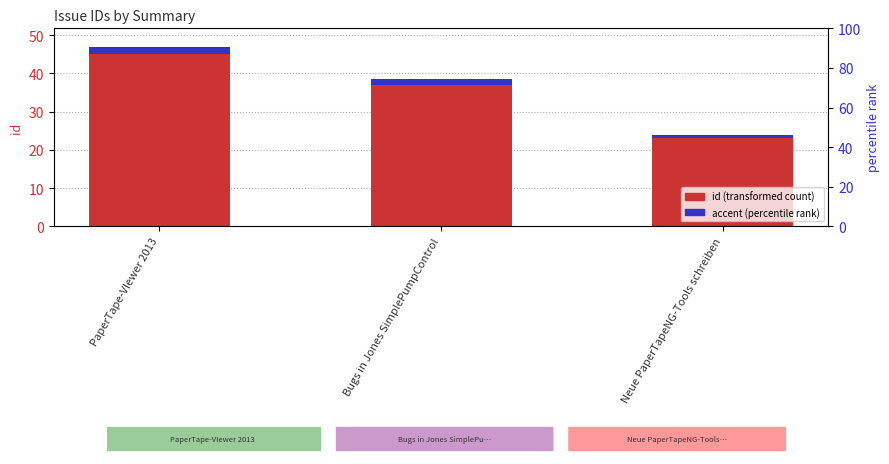

What is the difference between the highest and lowest values at PaperTape-VIewer 2013?

43.2